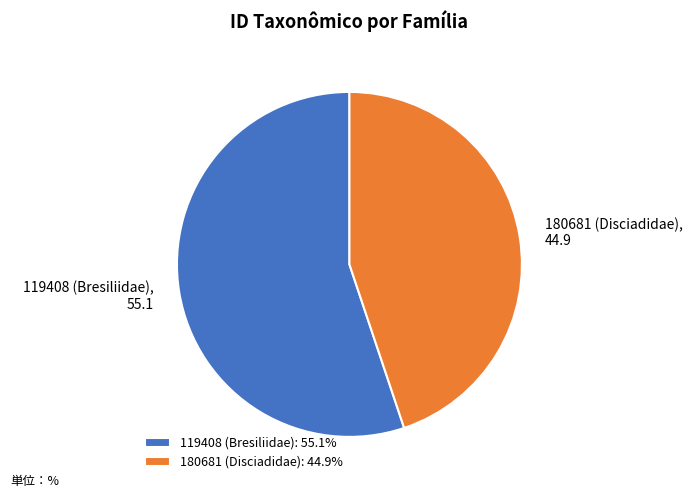

Is the sum of 119408 (Bresiliidae): 55.1% and 180681 (Disciadidae): 44.9% greater than half?

Yes